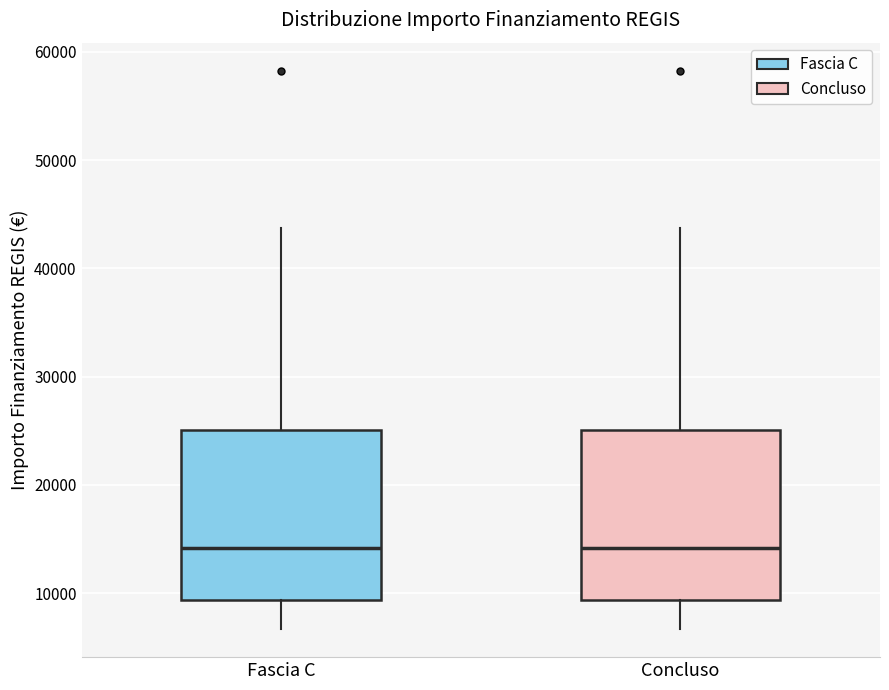

Reading left to right, transcribe this box plot: for each box, give where its median line is, the range the box spans, and where its two whiskers end, as read against the y-axis. The values are not printed on the chart, so give them approximately, as read against the axis.

Fascia C: median 14000, box 9000 to 25000, whiskers 7000 to 44000
Concluso: median 14000, box 9000 to 25000, whiskers 7000 to 44000